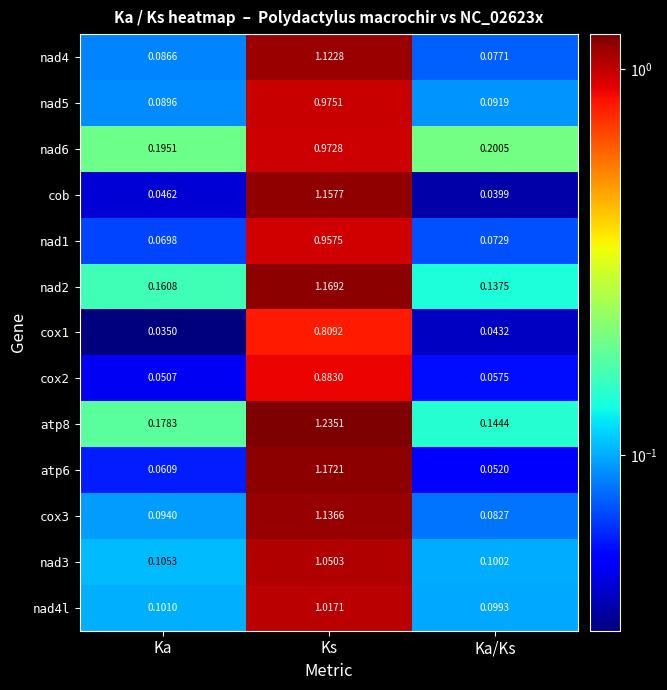

Which series has the largest total across all categories?

atp8